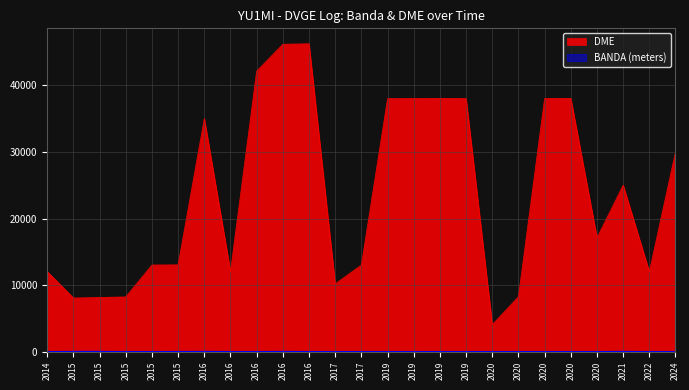

At which category does BANDA reach its first local peak?

2016